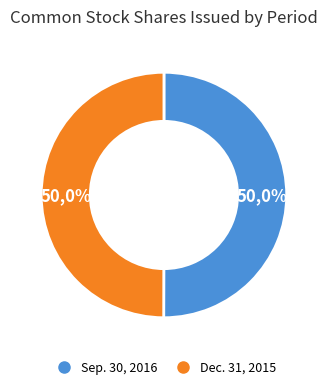

Which category has the smallest portion of the pie?

Common stock, shares issued (Dec. 31, 2015)